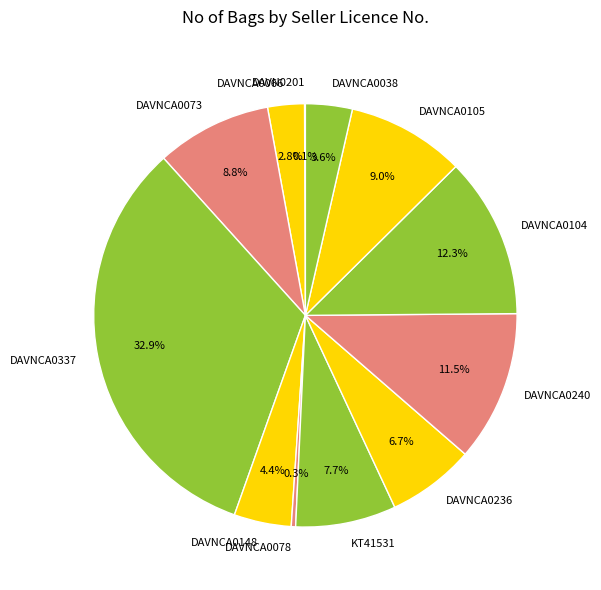

Between DAVNCA0148 and DAVNCA0073, which is larger?

DAVNCA0073